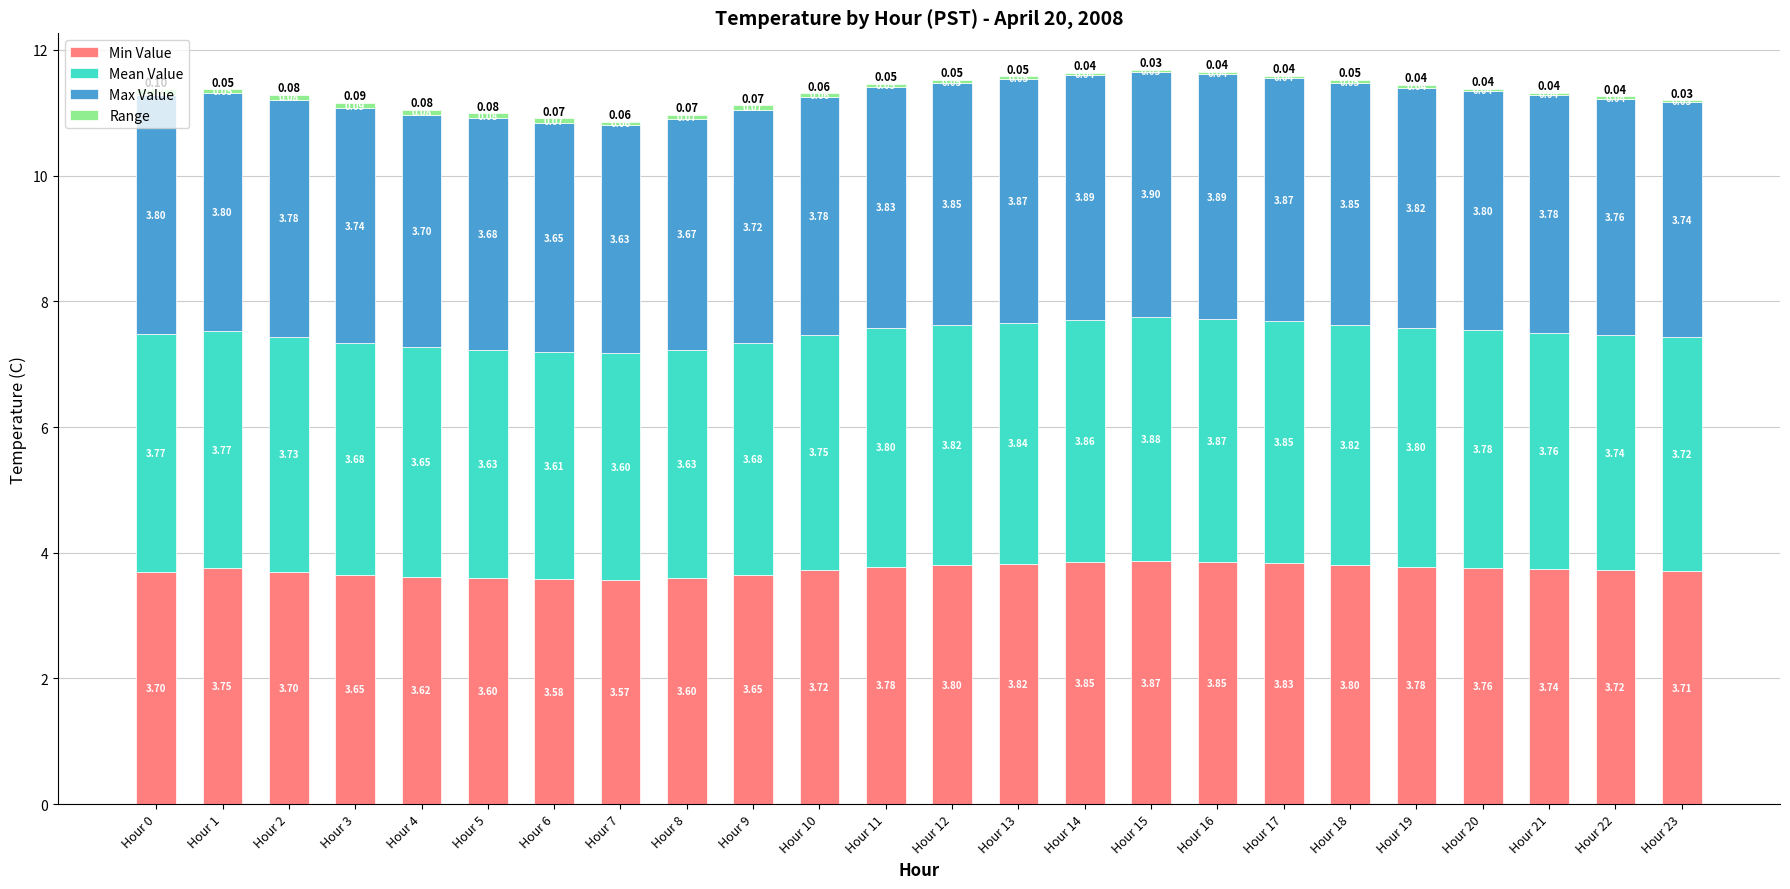

What is the total value across all series at Hour 16?

11.7